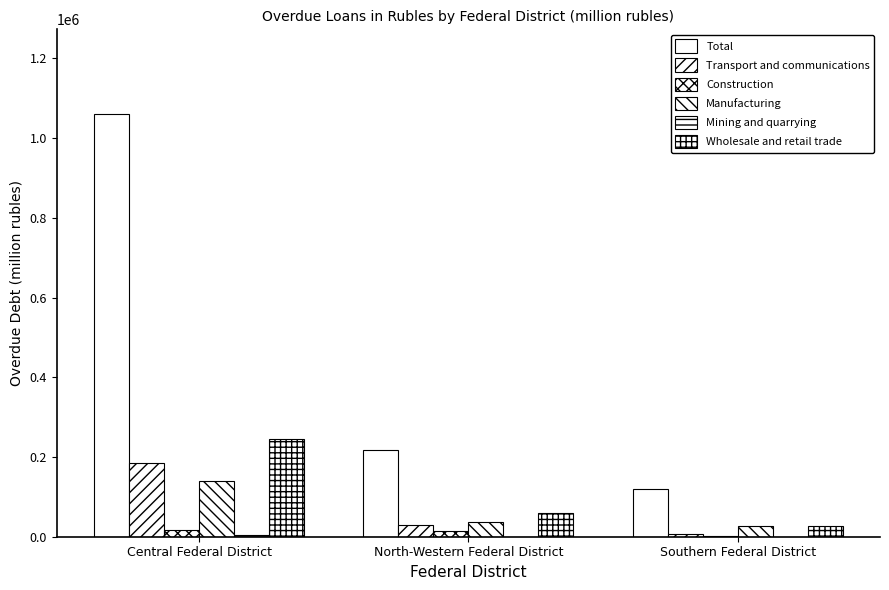

Does the chart contain stacked bars?

No